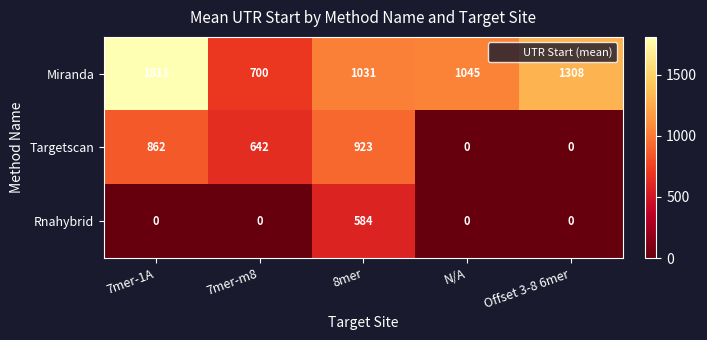

How many values in the Targetscan series are below 642?

2